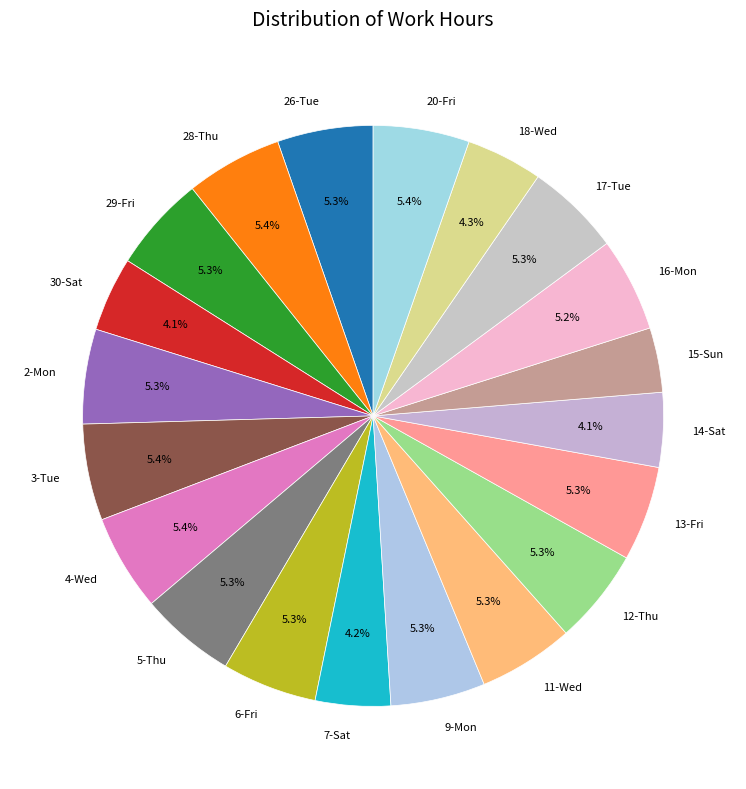

Between 28-Thu and 14-Sat, which is larger?

28-Thu